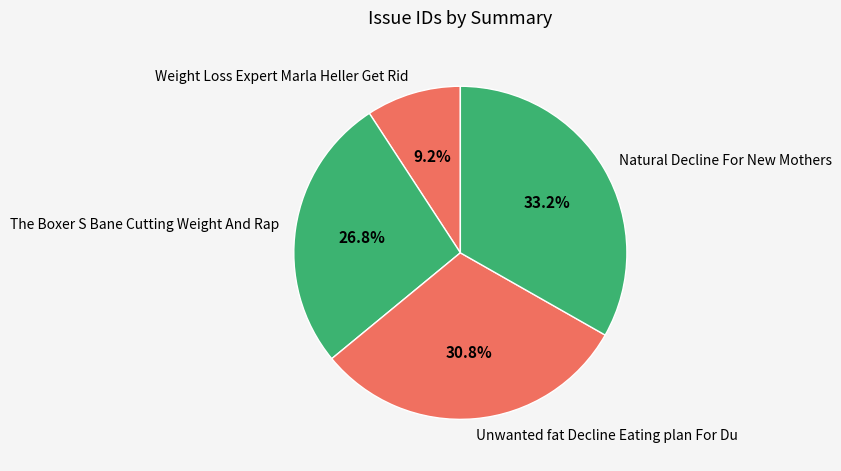

Does any single category account for the majority?

No